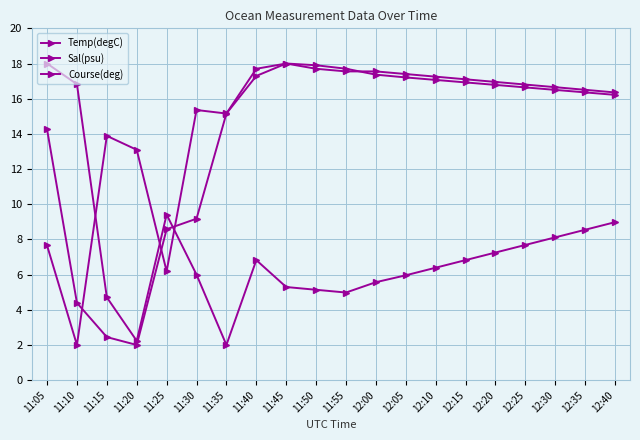

How many data points in Sal(psu) are less than 16?

7